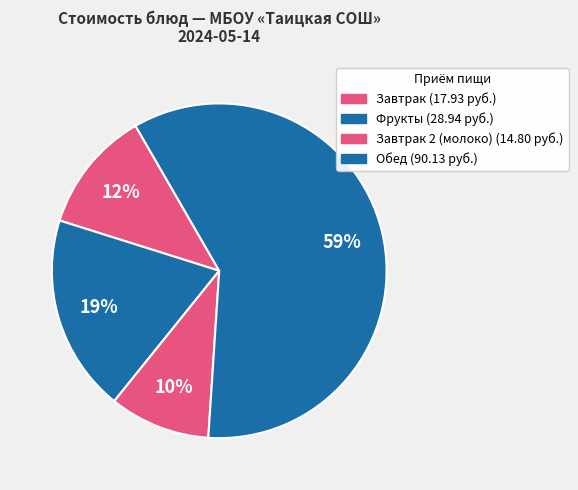

Count the number of slices in the pie.

4